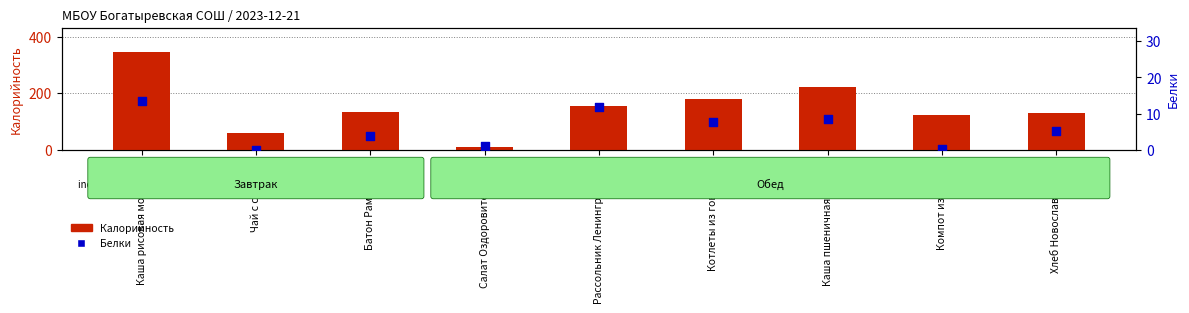

Is the value of Белки at Рассольник Ленинградский greater than the value of Калорийность at Котлеты из говядины?

No